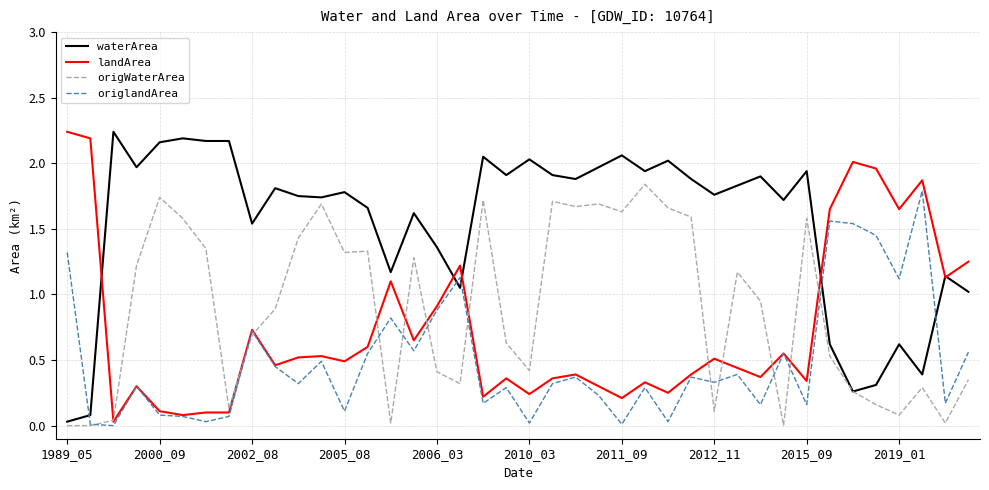

List the series in order of their overall mean, highest first.

waterArea, origWaterArea, landArea, origlandArea